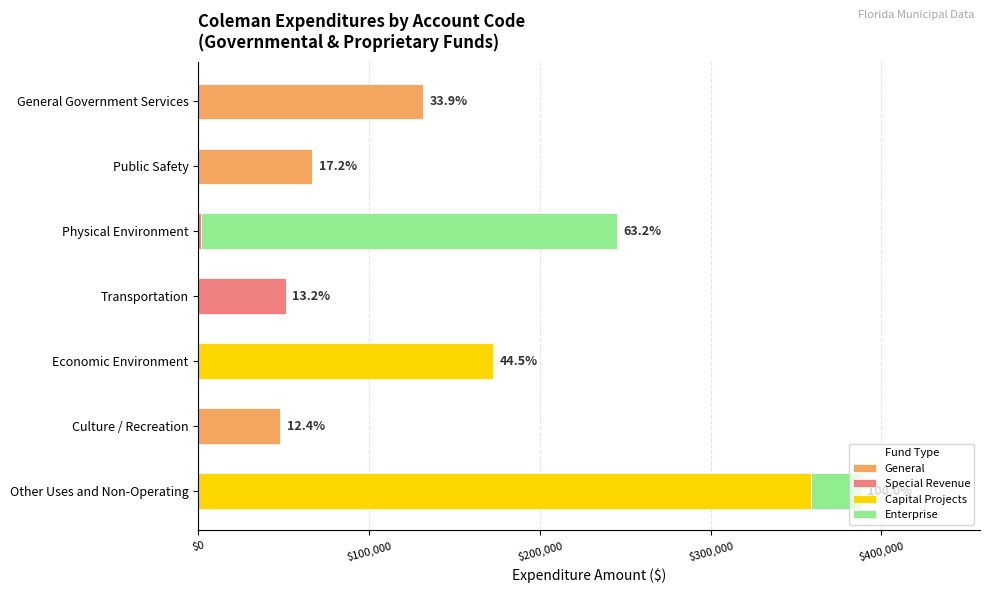

Which series changed the most between General Government Services and Physical Environment?

Enterprise